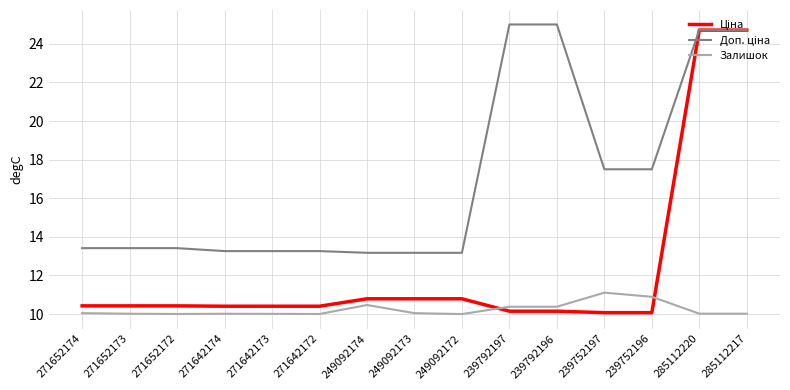

What position from the left is 271642174?

4